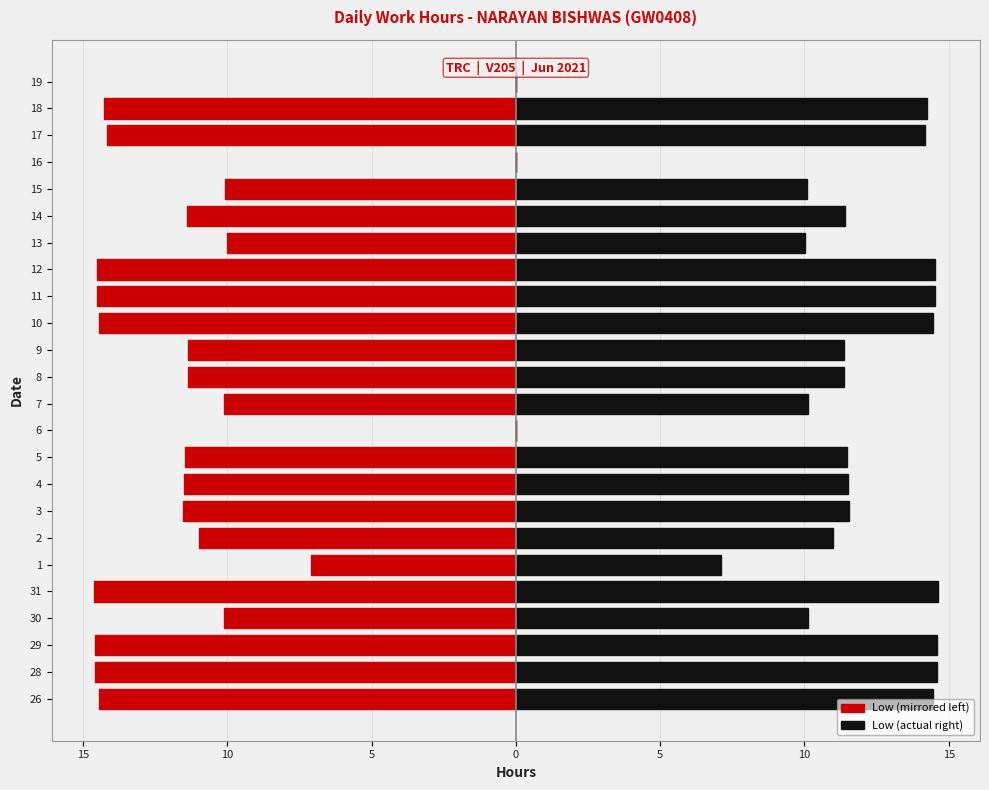

Reading right to left, transcribe all the data shown in this chart.

Stop Work Time (mirrored): 0.0	-14.3	-14.2	0.0	-10.1	-11.4	-10.0	-14.5	-14.5	-14.4	-11.4	-11.4	-10.1	0.0	-11.5	-11.5	-11.6	-11.0	-7.1	-14.6	-10.1	-14.6	-14.6	-14.4
Low (Work Hours): 0.0	14.3	14.2	0.0	10.1	11.4	10.0	14.5	14.5	14.4	11.4	11.4	10.1	0.0	11.5	11.5	11.6	11.0	7.1	14.6	10.1	14.6	14.6	14.4